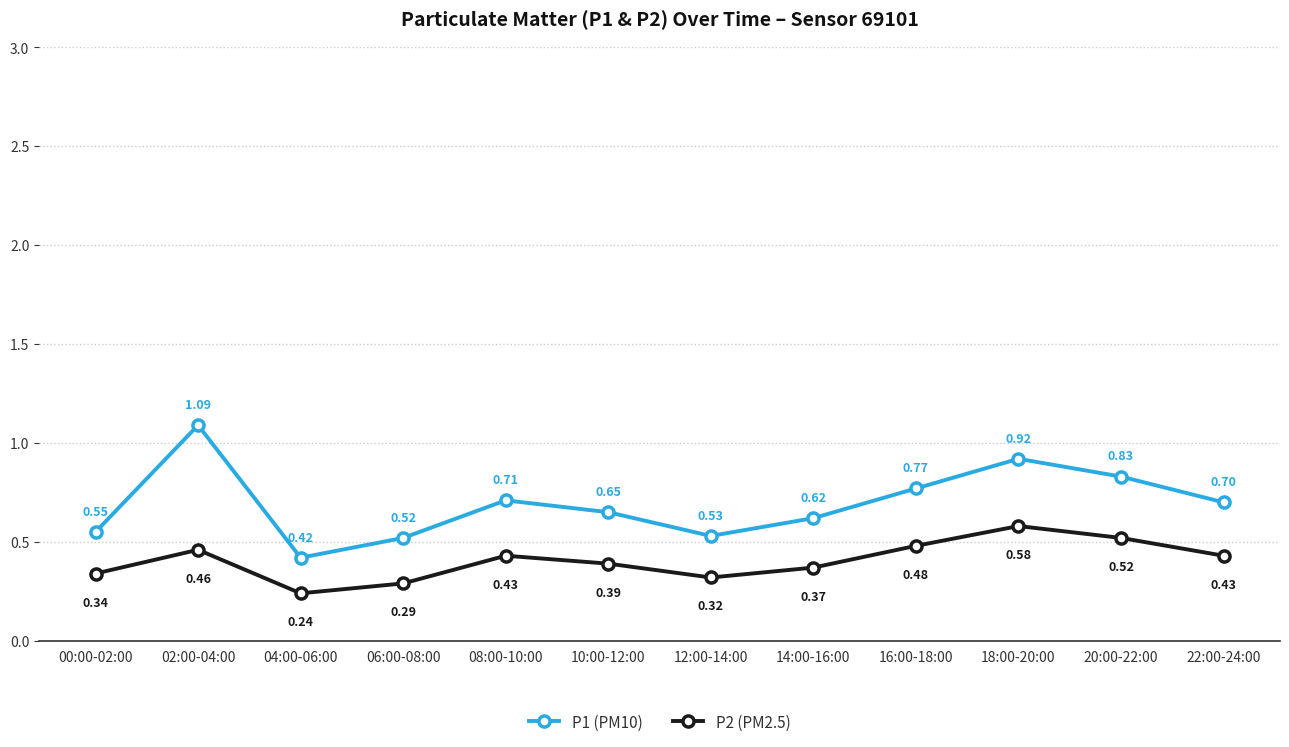

Which series has the widest spread of values?

P1 (PM10)